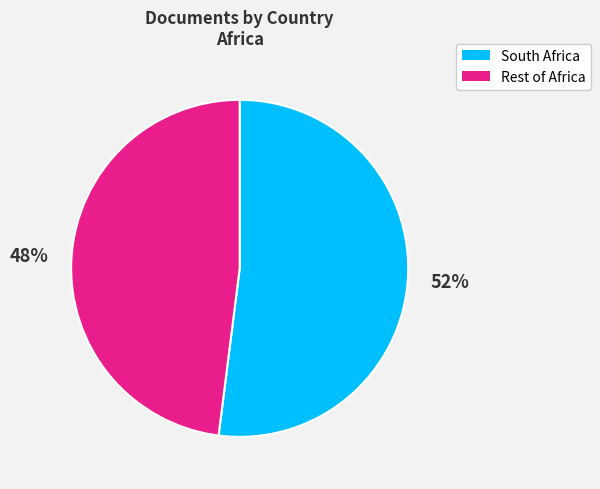

Does any single category account for the majority?

Yes